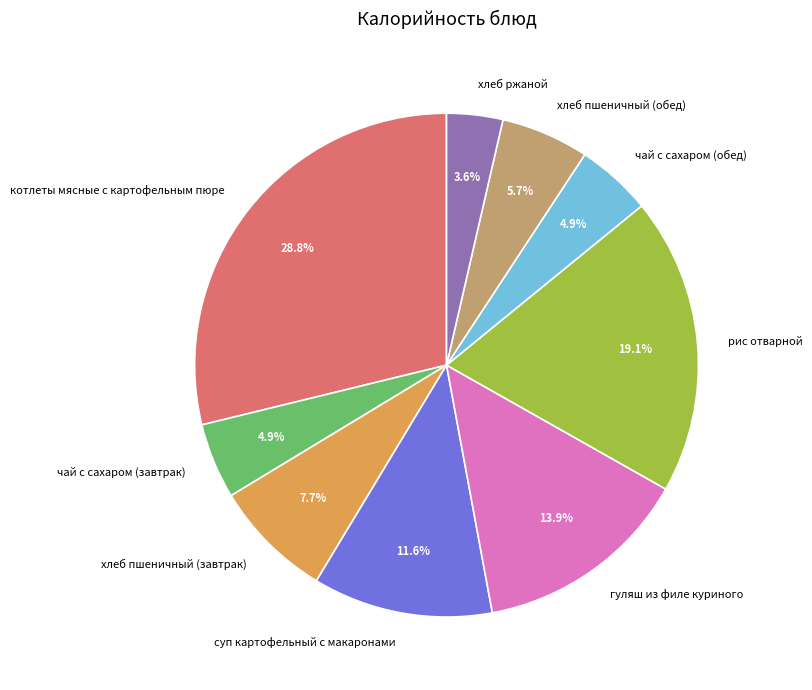

What is the total percentage of рис отварной and хлеб ржаной?

22.7%